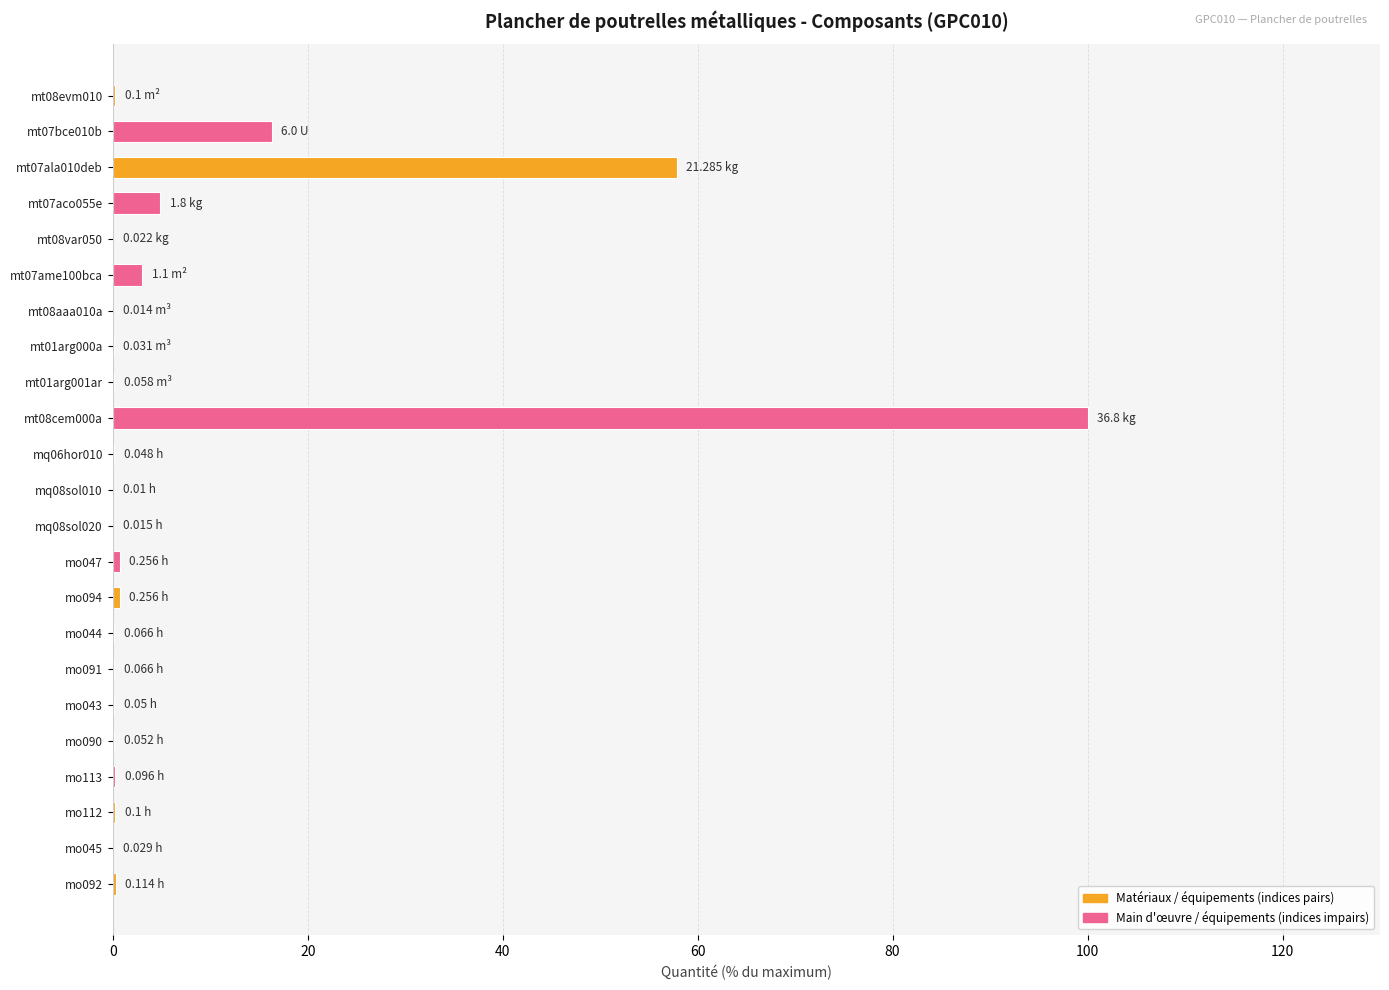

Count the number of categories in the chart.

23